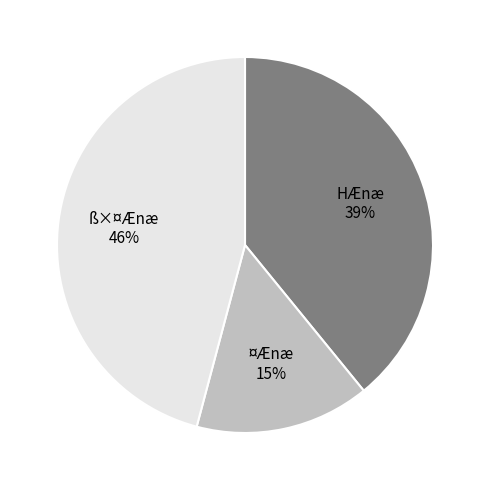

To the nearest percent, what is the average slice percentage?

33%